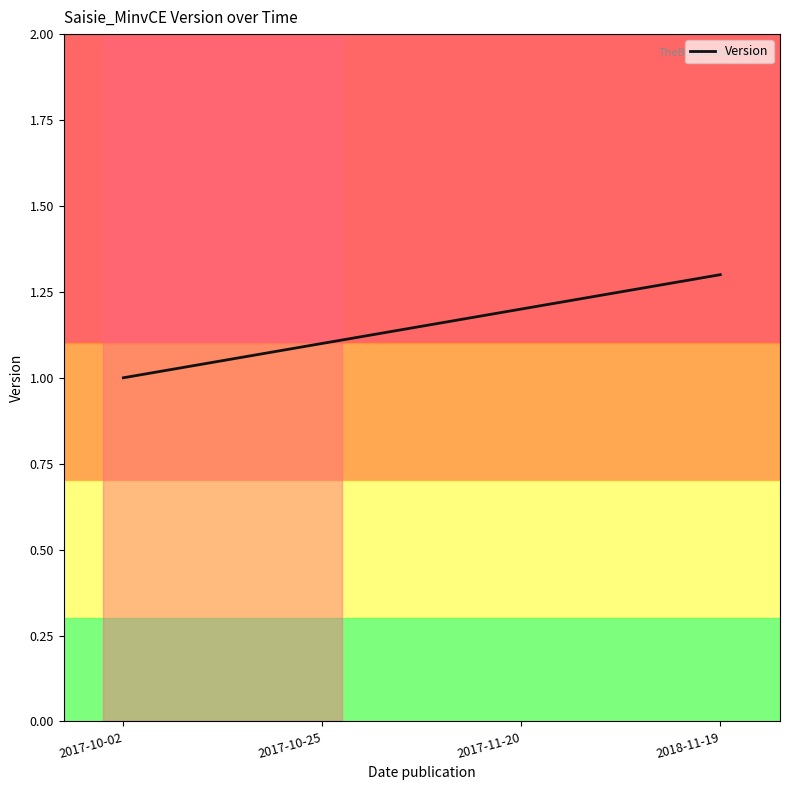

List the labels in order of value, smallest first.

2017-10-02, 2017-10-25, 2017-11-20, 2018-11-19